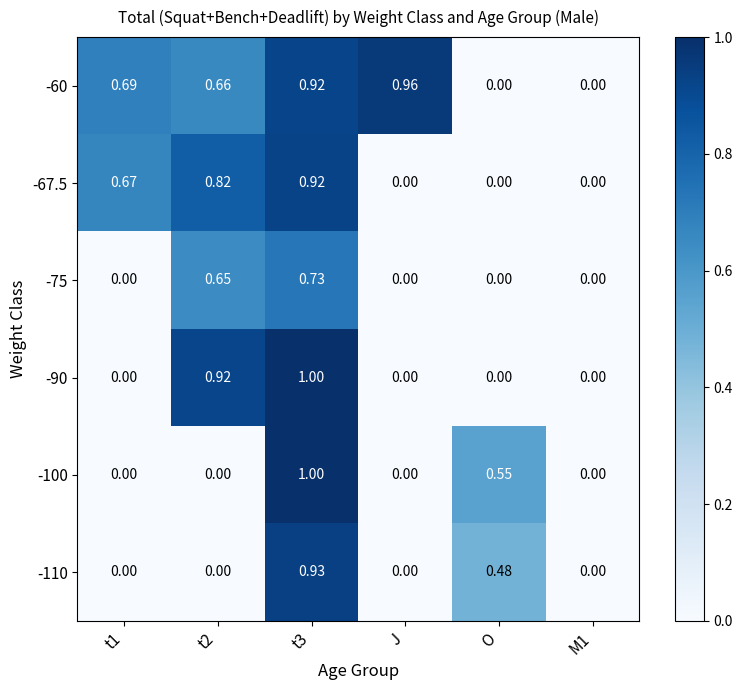

Is the value of -90 at t2 greater than the value of -110 at t3?

No